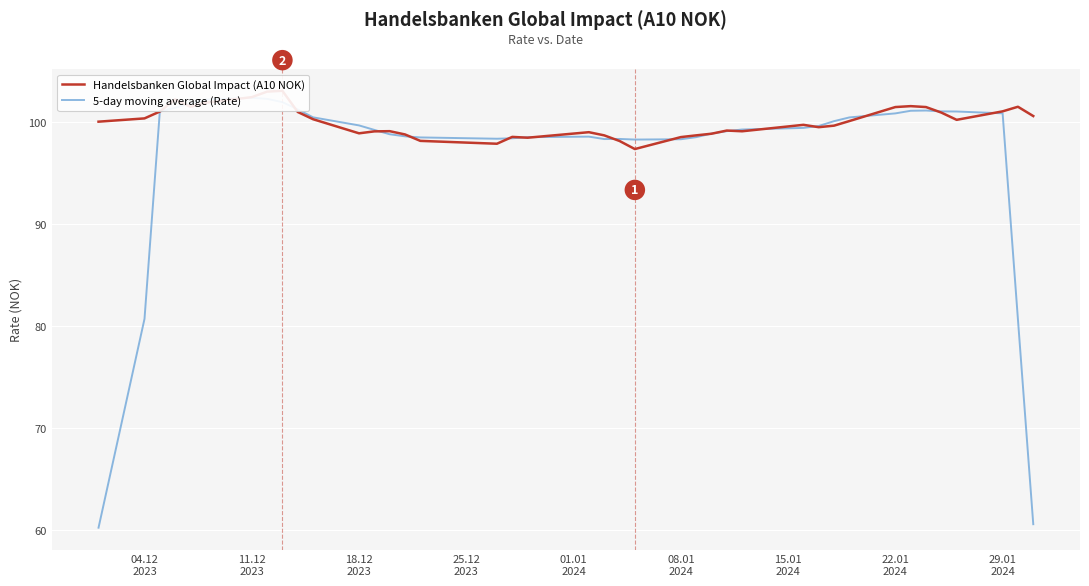

What is the difference between the second highest and second lowest values in the 5-day moving average (Rate) series?

41.6